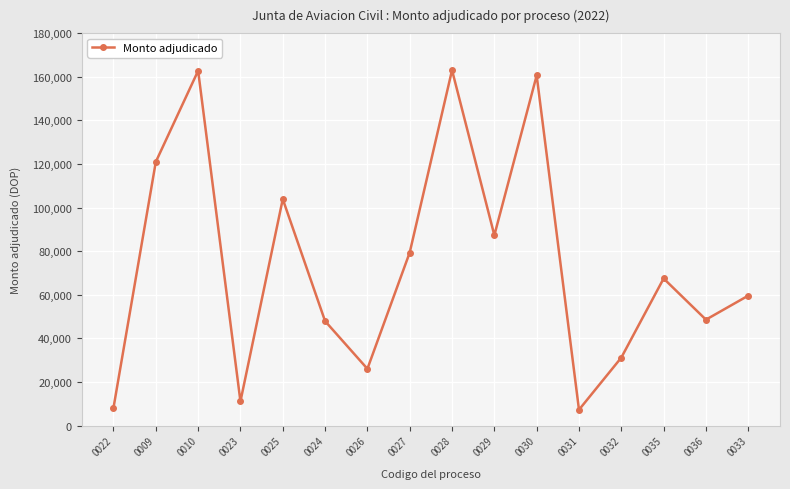

What is the difference between the values at 0033 and 0035?

7864.7